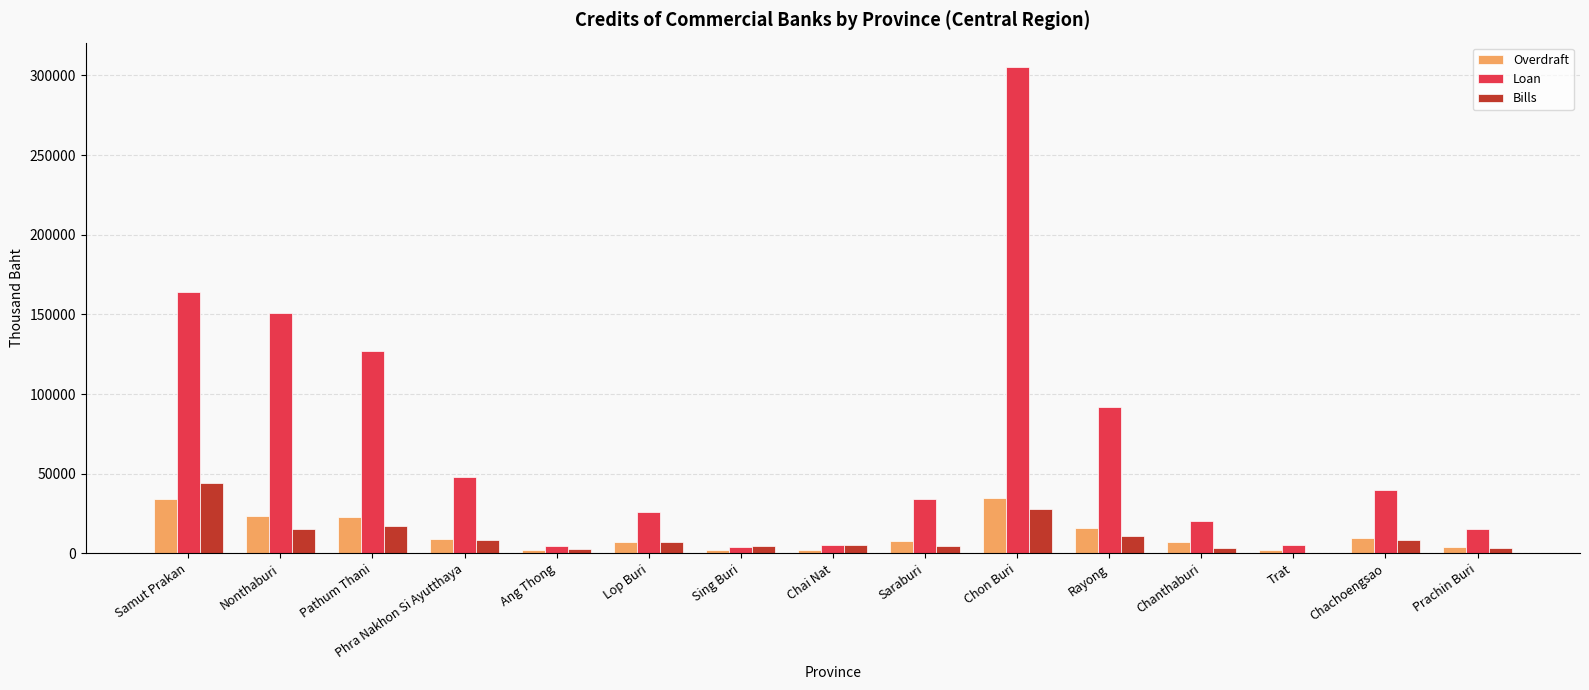

Which series has the largest total across all categories?

Loan